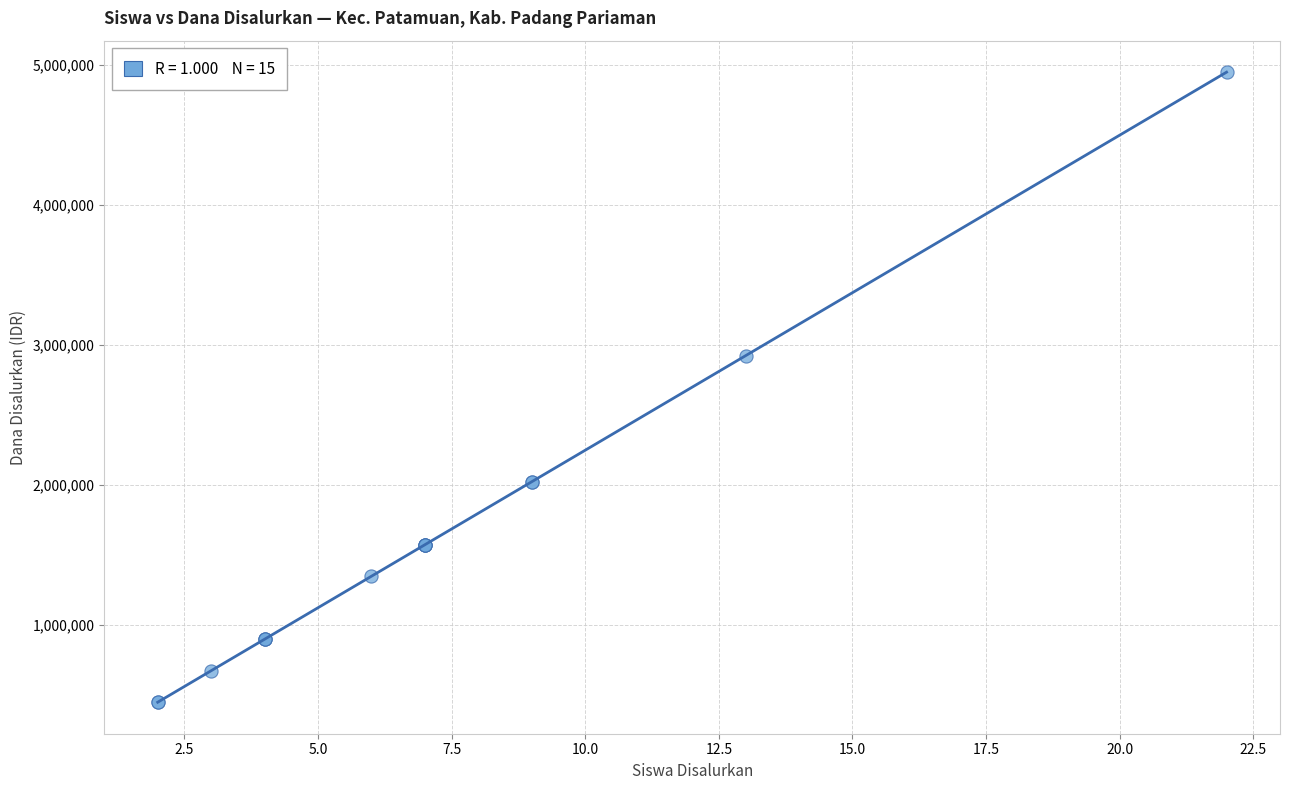

What Y value in the scatter plot is closest to 2700000?

2925000